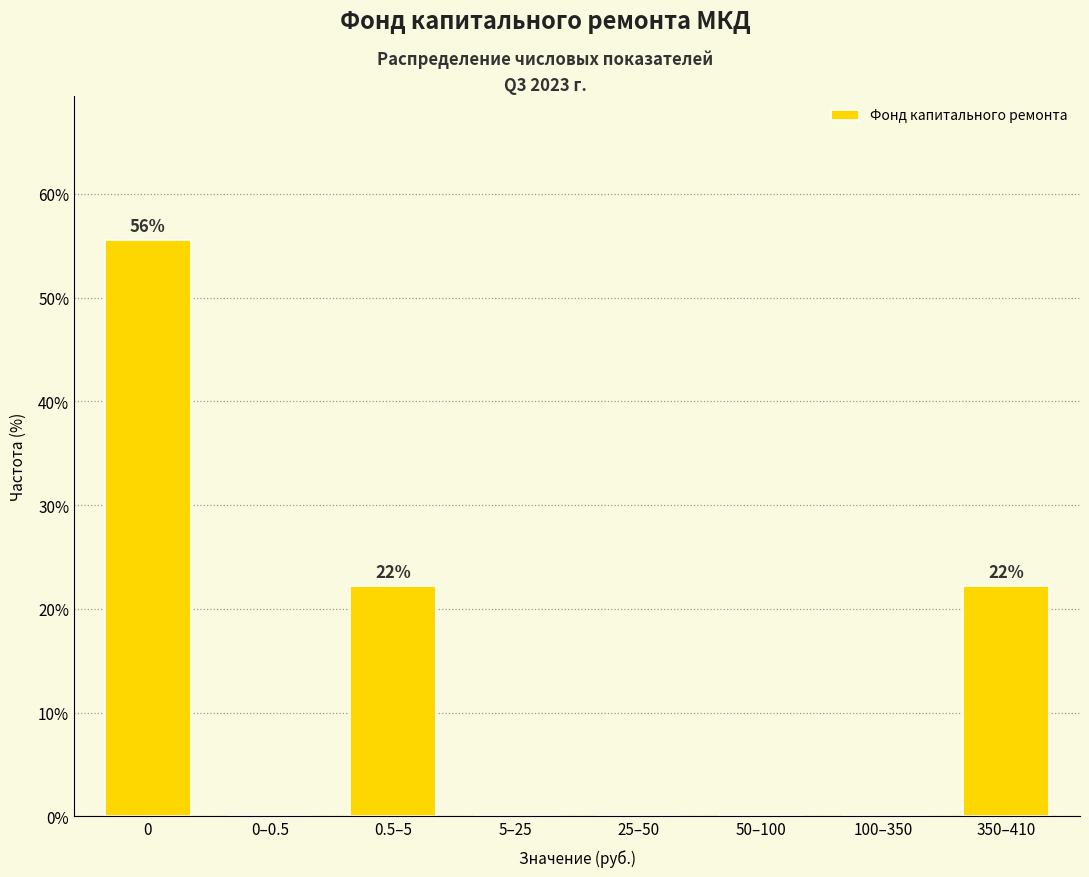

Reading left to right, transcribe all the data shown in this chart.

0=55.6	0–0.5=0.0	0.5–5=22.2	5–25=0.0	25–50=0.0	50–100=0.0	100–350=0.0	350–410=22.2